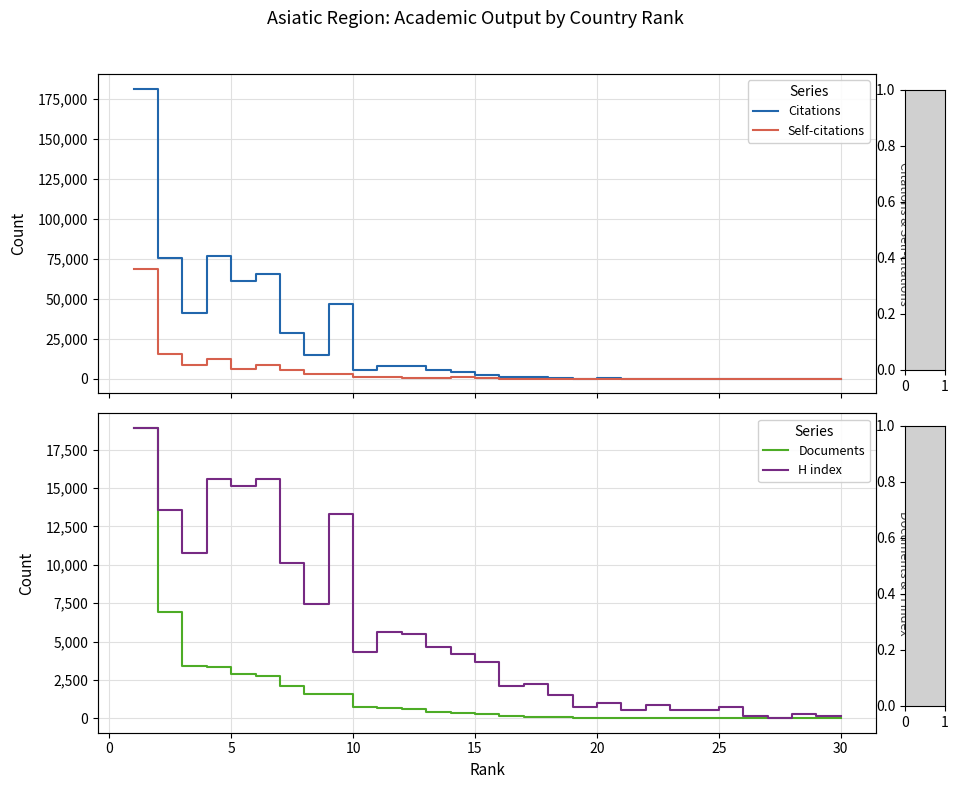

Reading right to left, list all the values displayed in this chart.

Citations: 7	68	28	1	11	91	180	170	222	96	302	124	549	1203	919	2637	4345	5401	7764	8364	5609	46588	14855	28715	65605	60960	76854	41416	75173	181246
Self-citations: 0	0	0	0	4	7	3	8	39	14	38	18	28	133	131	573	1090	760	679	924	1079	3008	2866	5505	8867	5878	12593	8921	15695	68311
Documents: 3	3	4	4	4	13	16	17	19	25	29	30	85	96	114	265	317	421	581	688	753	1597	1602	2120	2726	2910	3366	3375	6930	18929
H index: 2	2	3	1	2	6	5	5	7	5	8	6	12	17	16	27	31	34	40	41	32	96	54	73	112	109	112	78	98	136